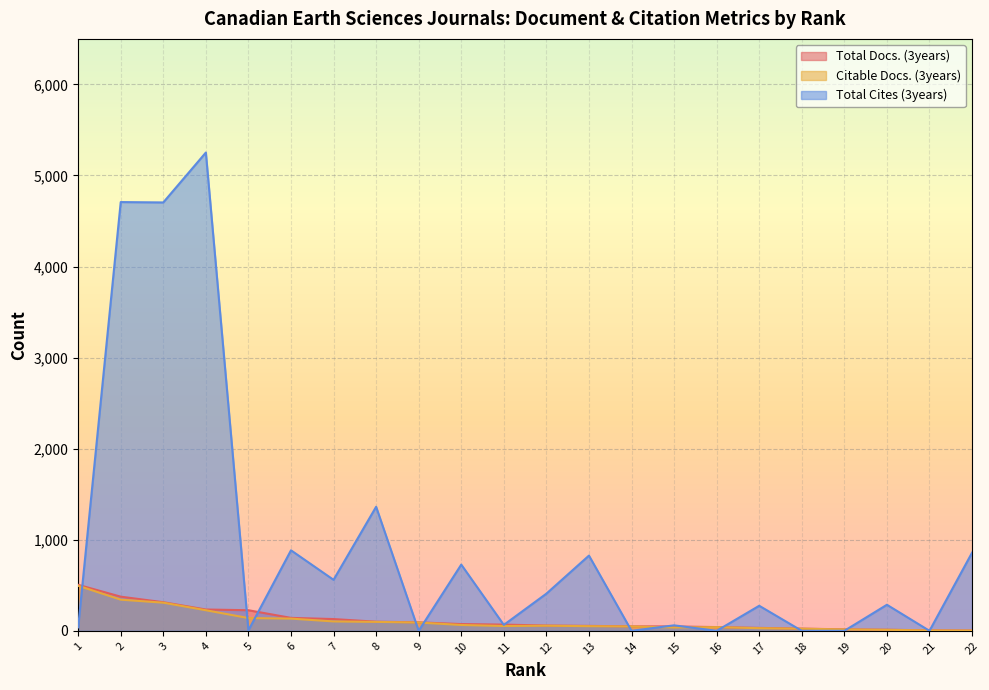

Where is the first local minimum for Total Cites (3years)?

3